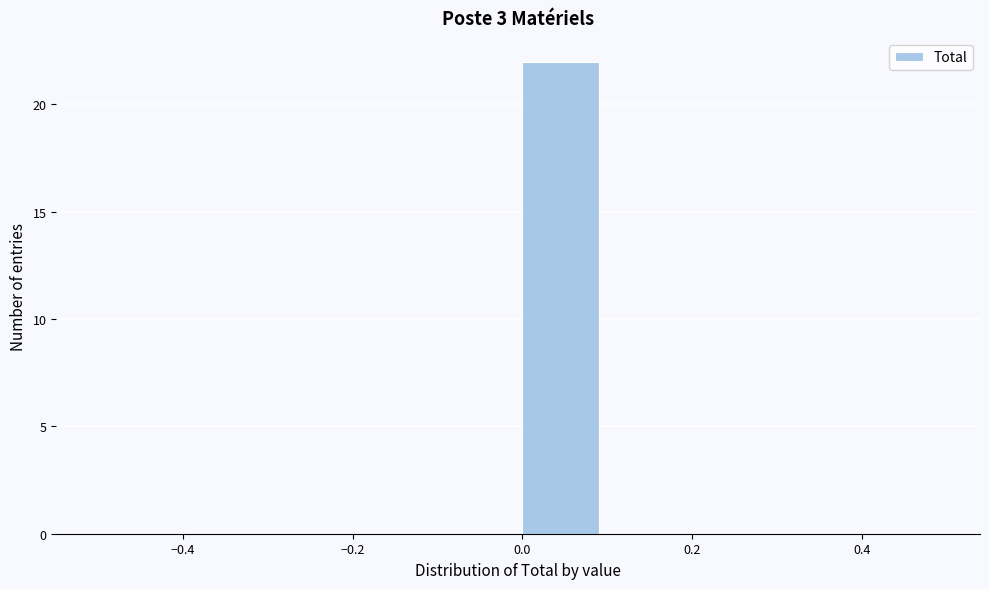

How tall is the bar that spans 0.0 to 0.1 on the x-axis? The values are not printed on the chart, so give them approximately, as read against the axis.

22